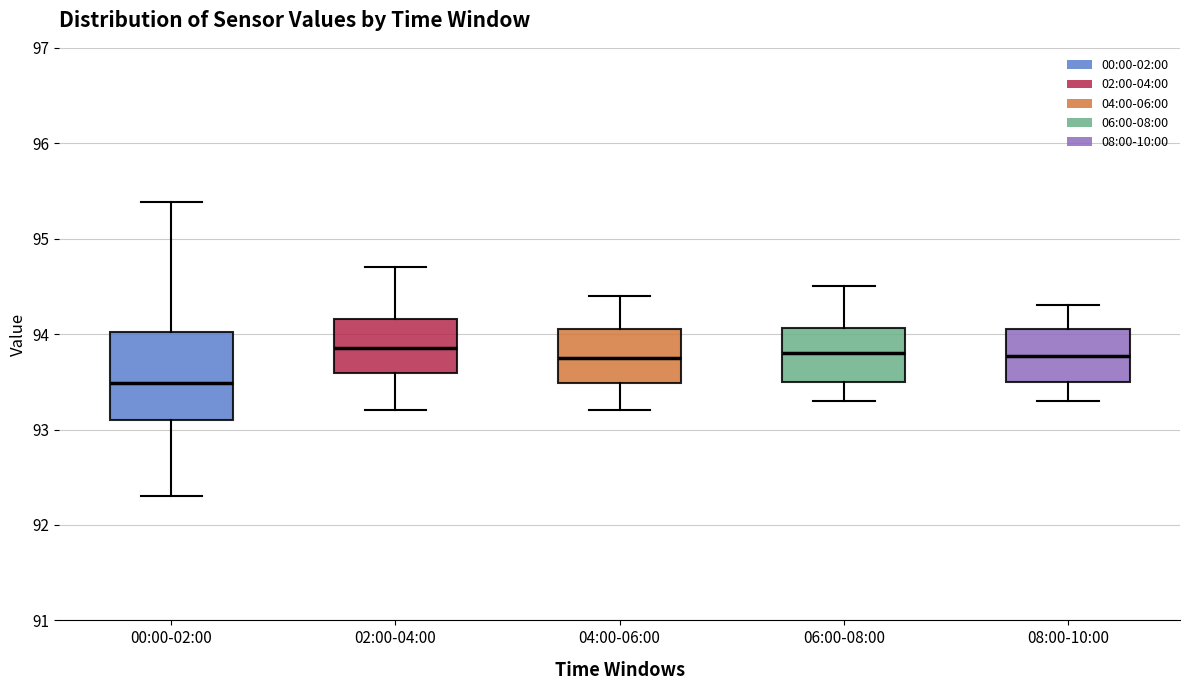

Reading left to right, read every box against the y-axis: the position of its median line, the range the box covers, and the ends of its whiskers. The values are not printed on the chart, so give them approximately, as read against the axis.

00:00-02:00: median 93.5, box 93.1 to 94.0, whiskers 92.3 to 95.4
02:00-04:00: median 93.9, box 93.6 to 94.2, whiskers 93.2 to 94.7
04:00-06:00: median 93.8, box 93.5 to 94.1, whiskers 93.2 to 94.4
06:00-08:00: median 93.8, box 93.5 to 94.1, whiskers 93.3 to 94.5
08:00-10:00: median 93.8, box 93.5 to 94.1, whiskers 93.3 to 94.3